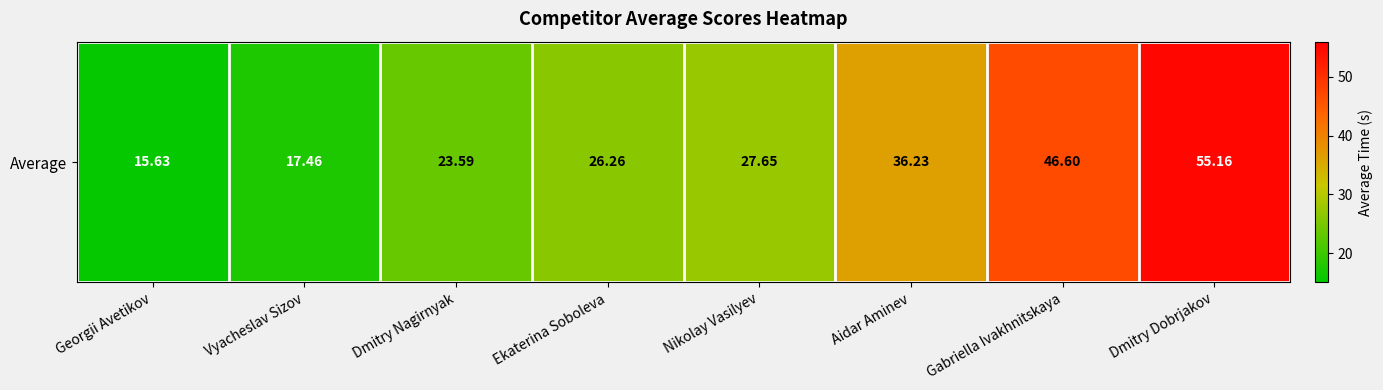

What value does the data have at Gabriella Ivakhnitskaya?

46.6